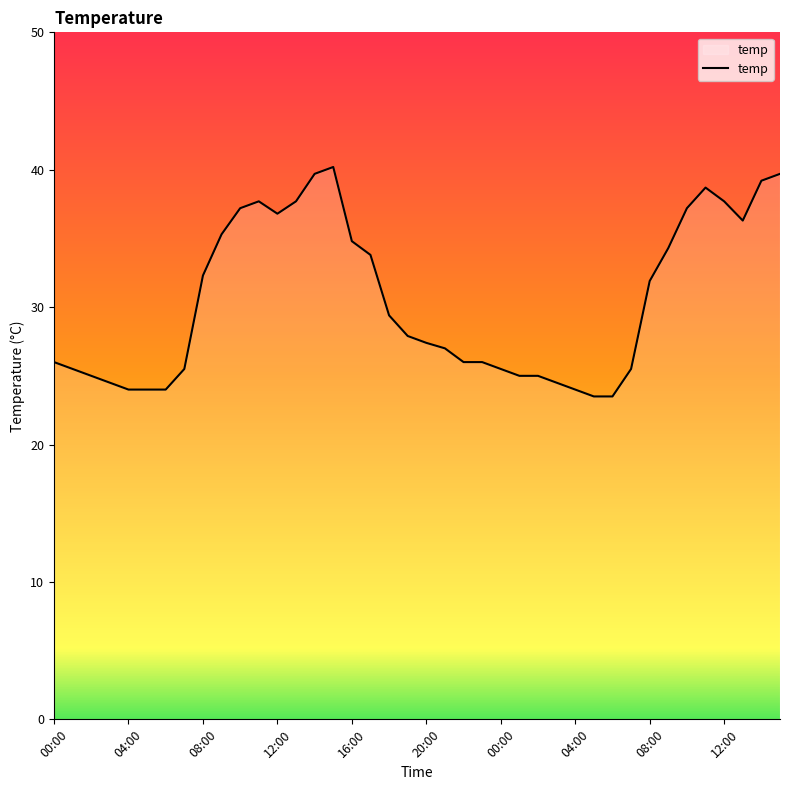

Reading left to right, extract all data points from this chart.

26.0	25.5	25.0	24.5	24.0	24.0	24.0	25.5	32.3	35.3	37.2	37.7	36.8	37.7	39.7	40.2	34.8	33.8	29.4	27.9	27.4	27.0	26.0	26.0	25.5	25.0	25.0	24.5	24.0	23.5	23.5	25.5	31.9	34.3	37.2	38.7	37.7	36.3	39.2	39.7